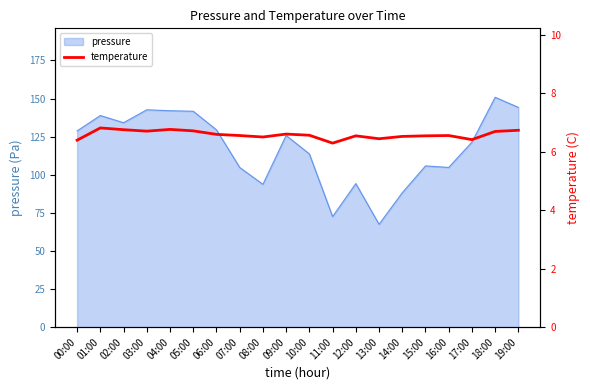

True or false: pressure has a value of 141.6 at 05:00.

True